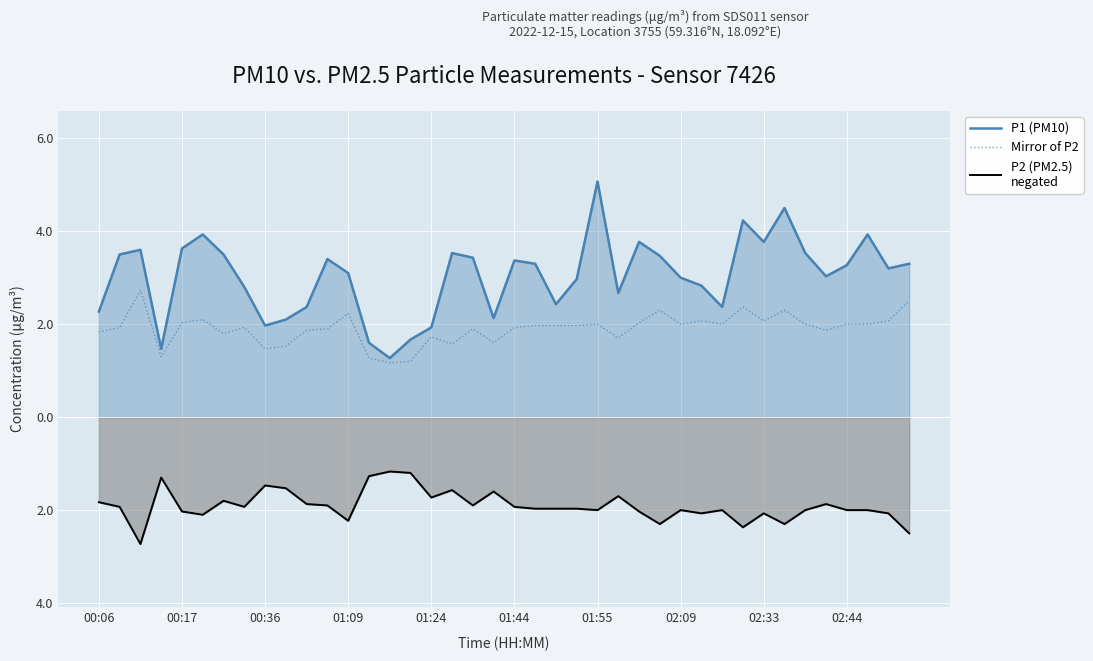

What is the value of the P1 (PM10) point at the 24th from the left?

3.0